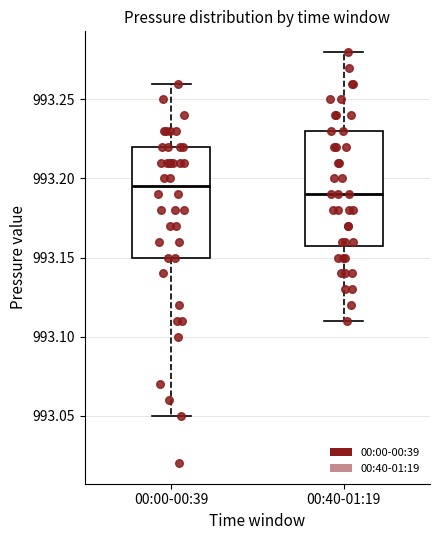

Reading left to right, transcribe this box plot: for each box, give where its median line is, the range the box spans, and where its two whiskers end, as read against the y-axis. The values are not printed on the chart, so give them approximately, as read against the axis.

00:00-00:39: median 993.195, box 993.150 to 993.220, whiskers 993.050 to 993.260
00:40-01:19: median 993.190, box 993.160 to 993.230, whiskers 993.110 to 993.280